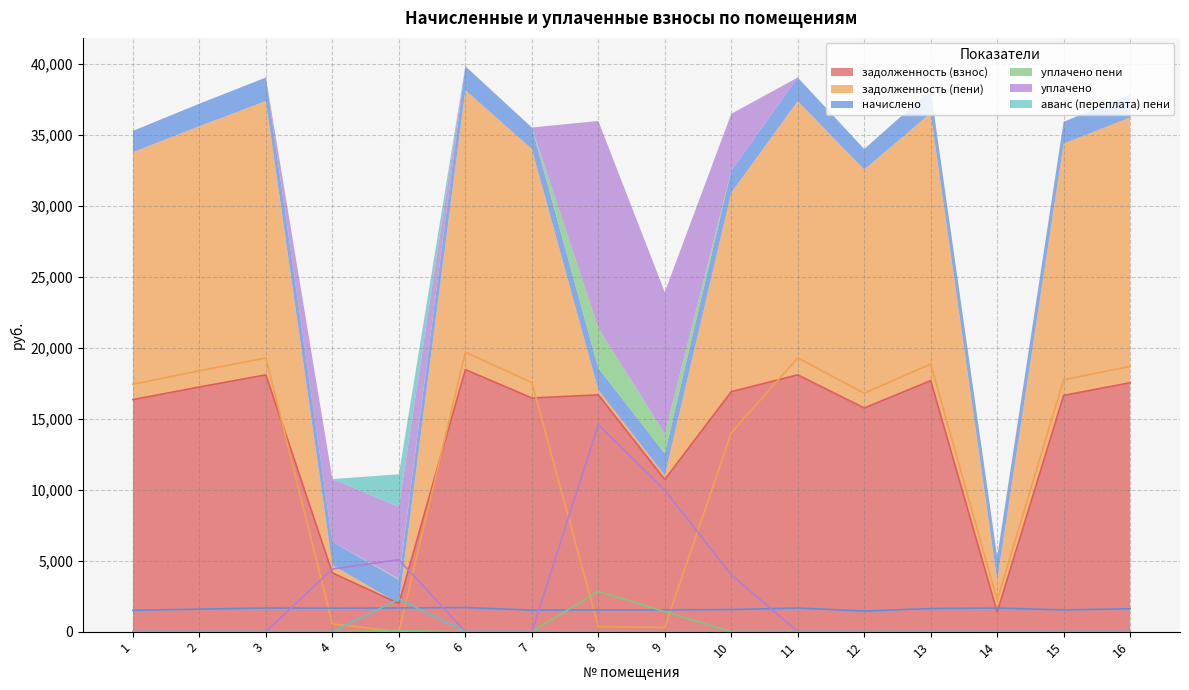

What is the minimum value for начислено?

1448.4